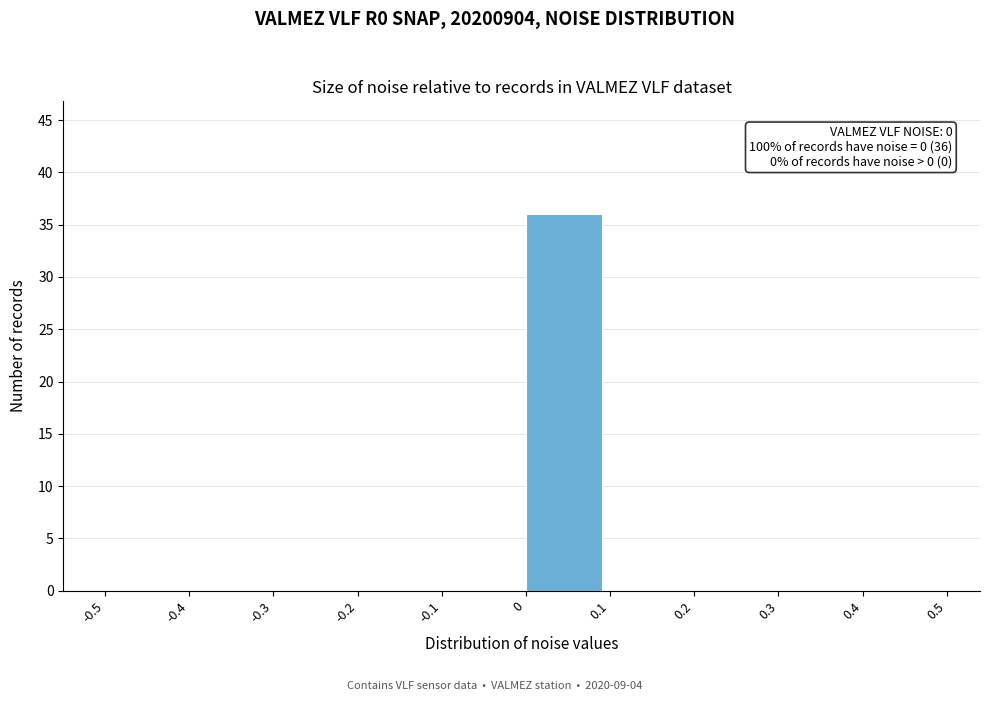

Which range on the x-axis has the tallest bar?

0 to 0.1